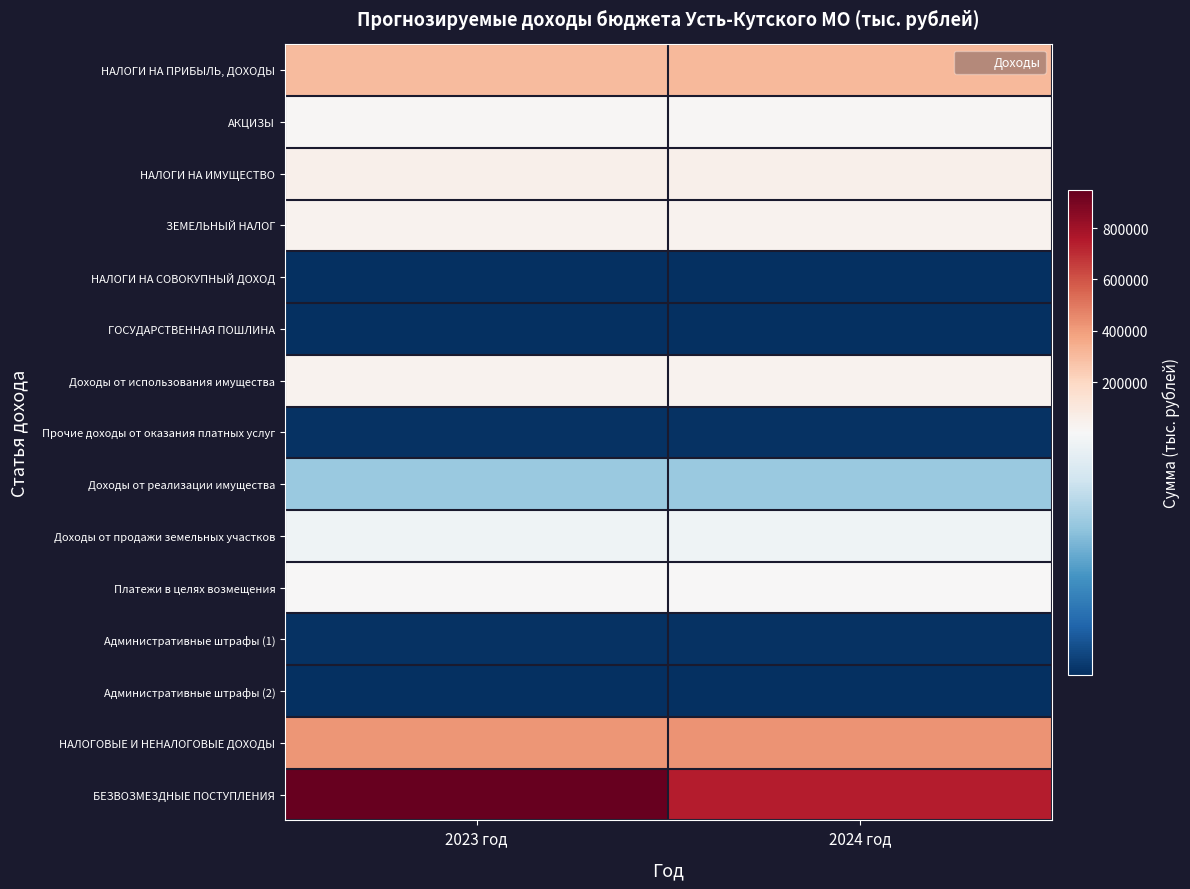

Which has a higher value, 2024 год or 2023 год?

2024 год